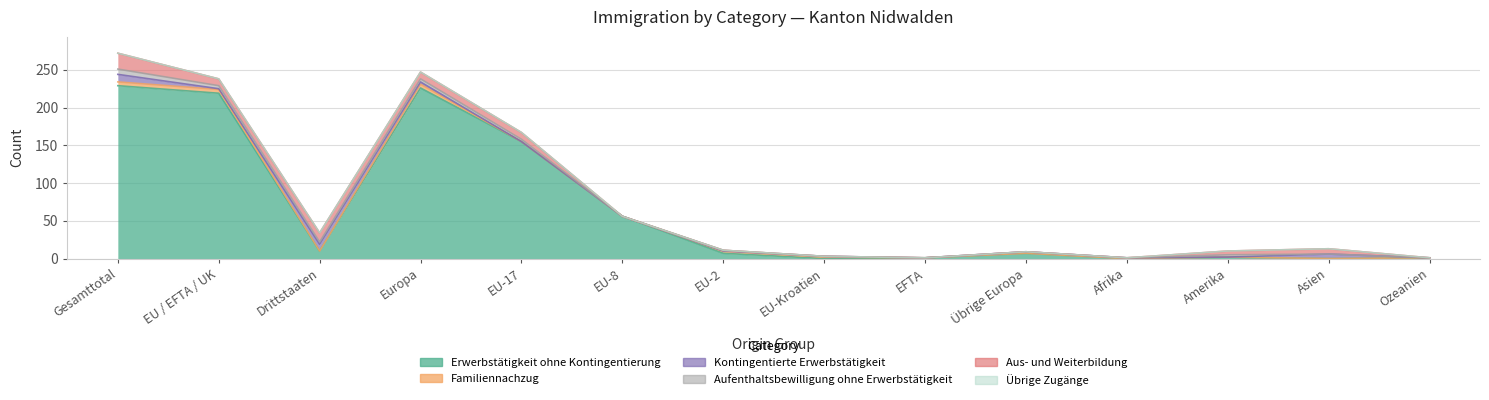

Which series has the largest range (max minus min)?

Erwerbstätigkeit ohne Kontingentierung